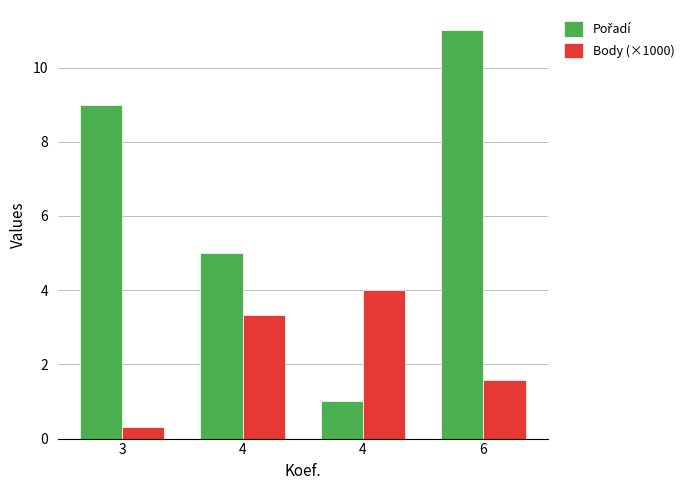

Are the bars horizontal?

No